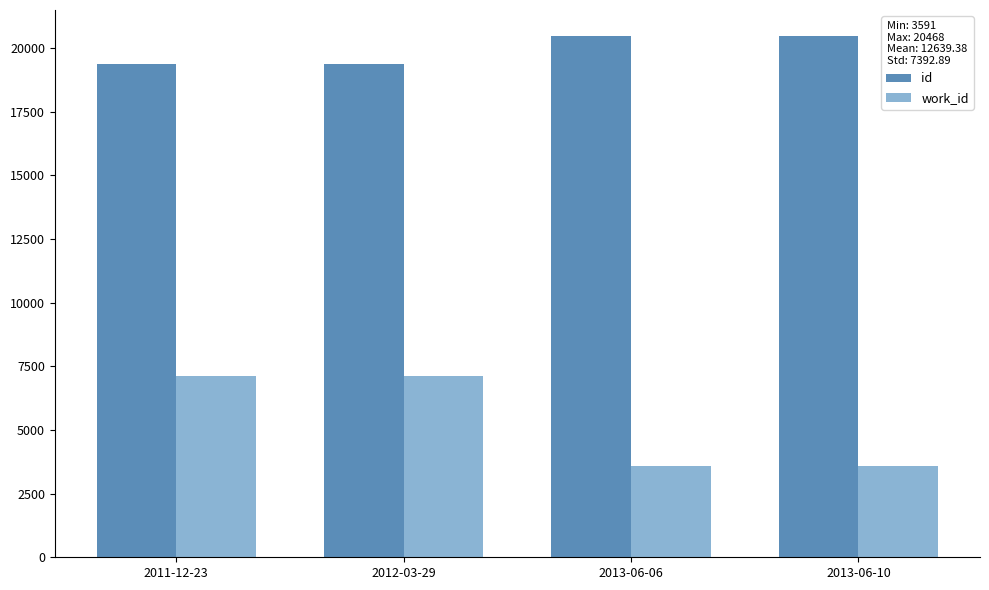

Count the number of categories in the chart.

4